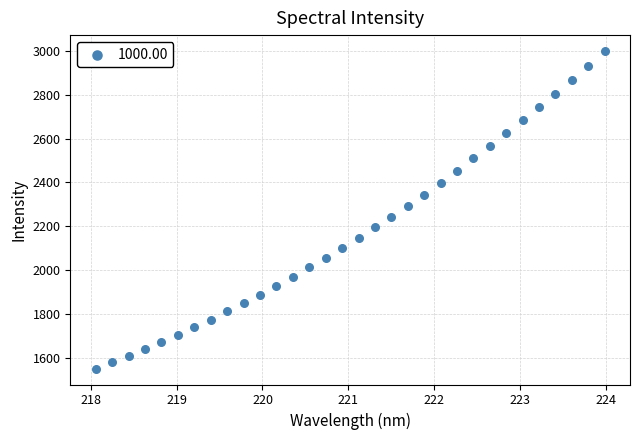

What is the range of Y values (max minus min)?

1448.3